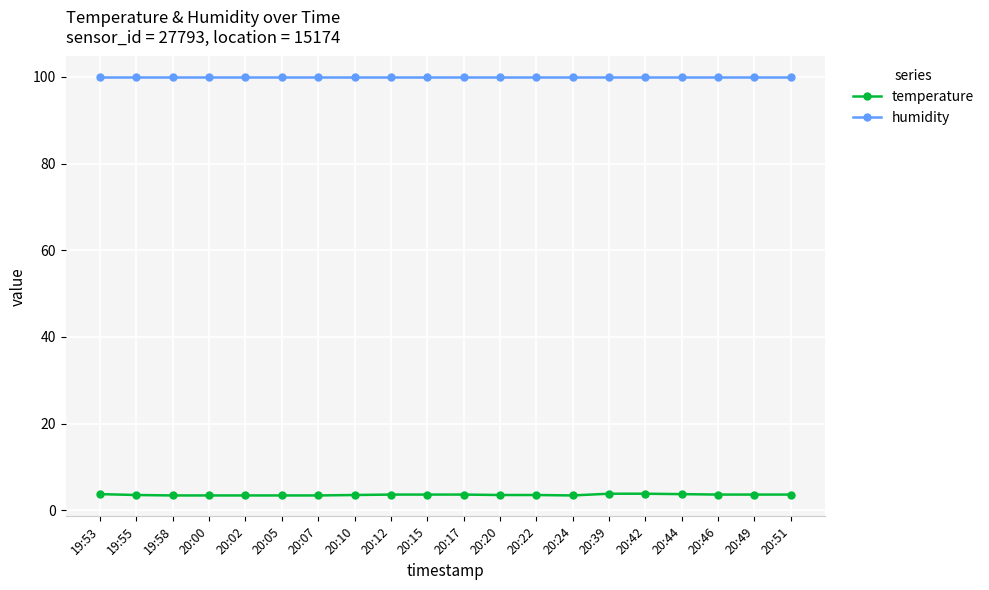

Which series has the largest range (max minus min)?

temperature